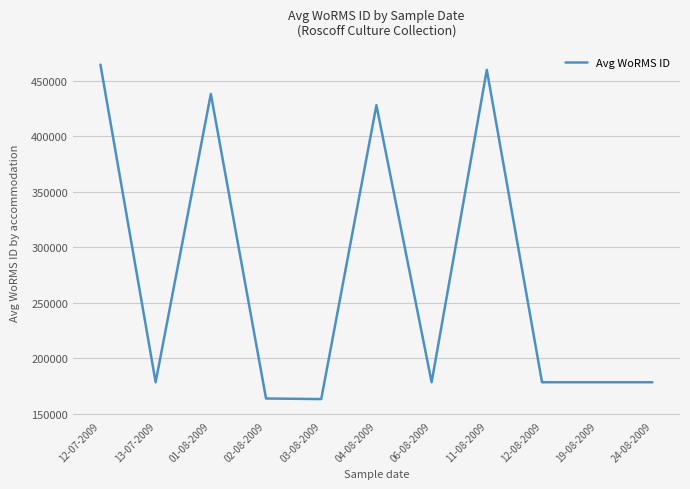

What is the difference between the maximum and minimum values?

301297.0